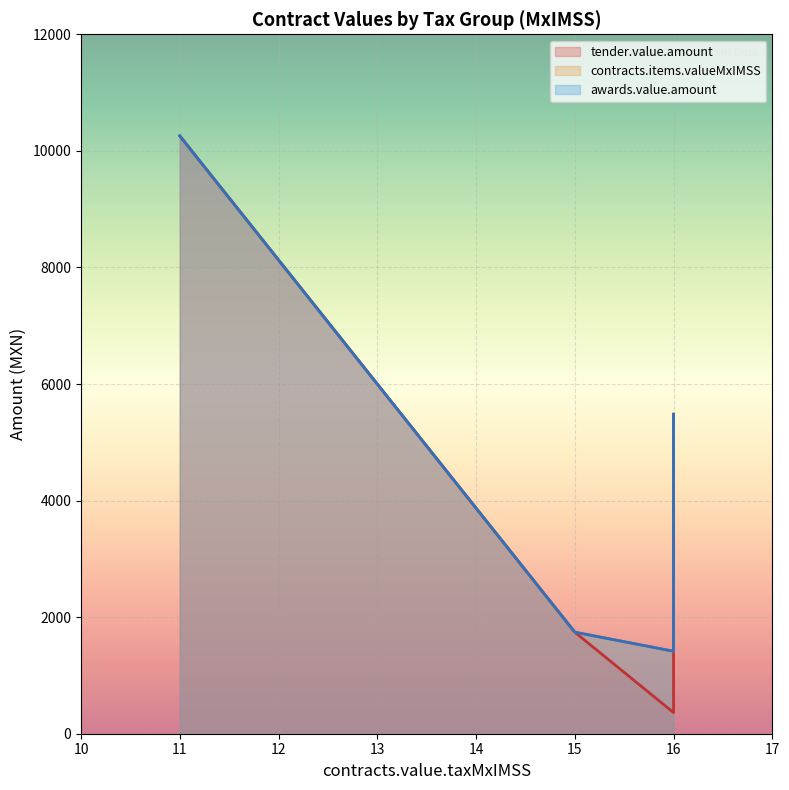

What is the maximum value for tender.value.amount?

10256.4